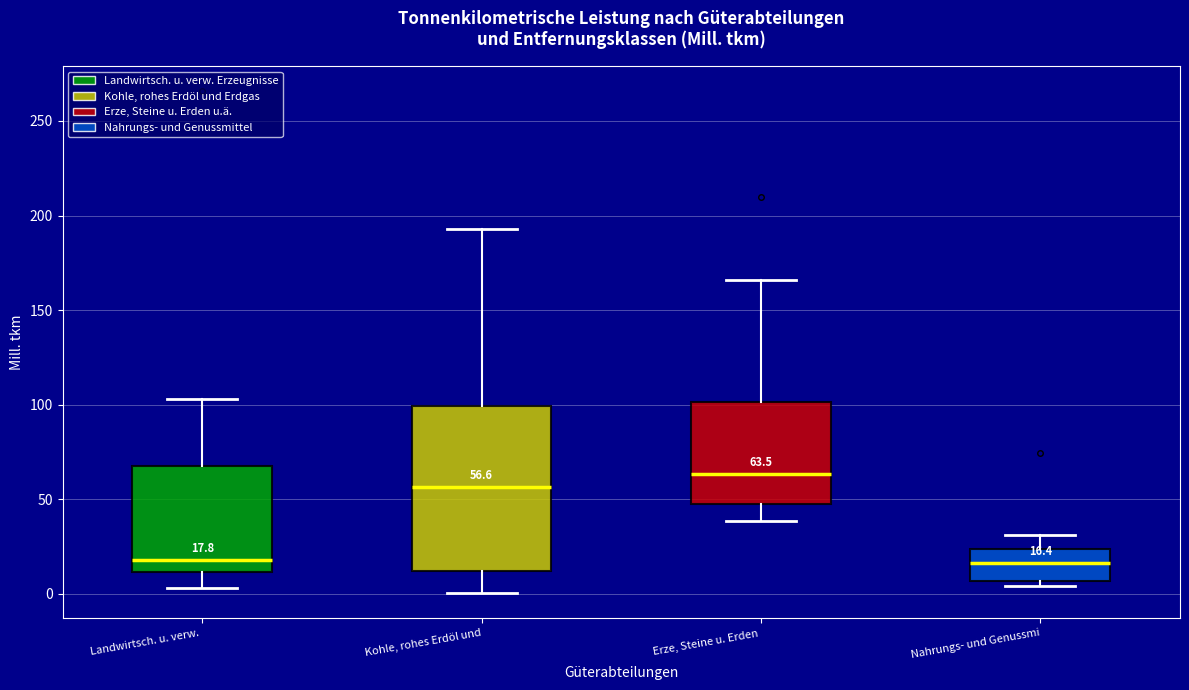

Which box is the tallest, from its lower edge to its upper edge?

Kohle, rohes Erdöl und